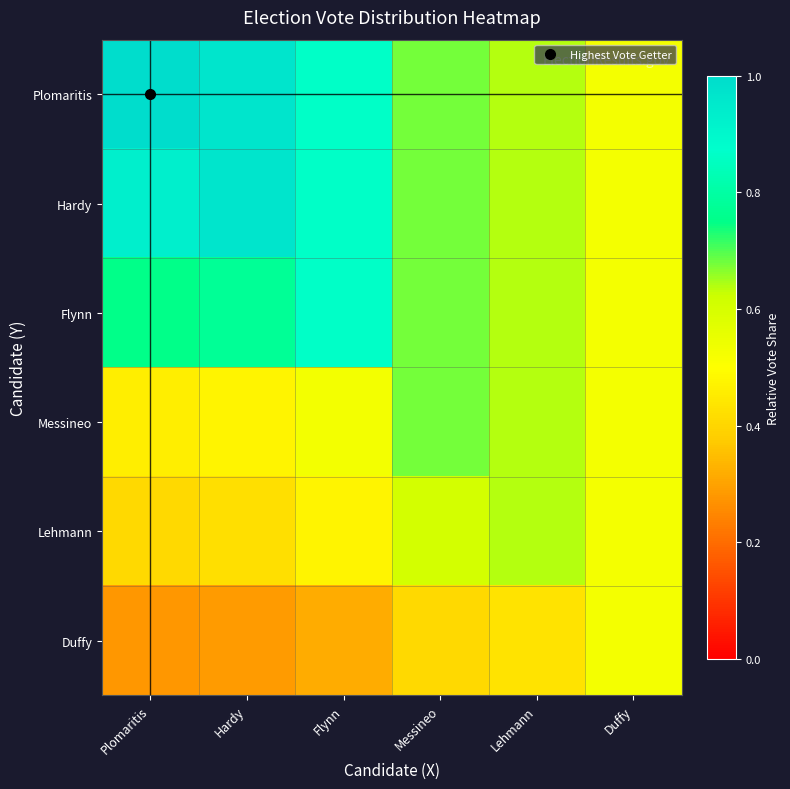

Which series has the widest spread of values?

Plomaritis